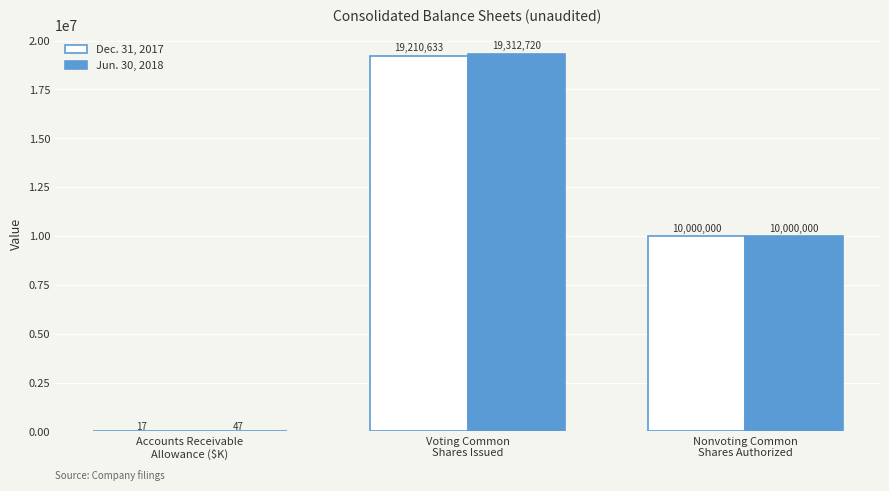

How many groups of bars are there?

3